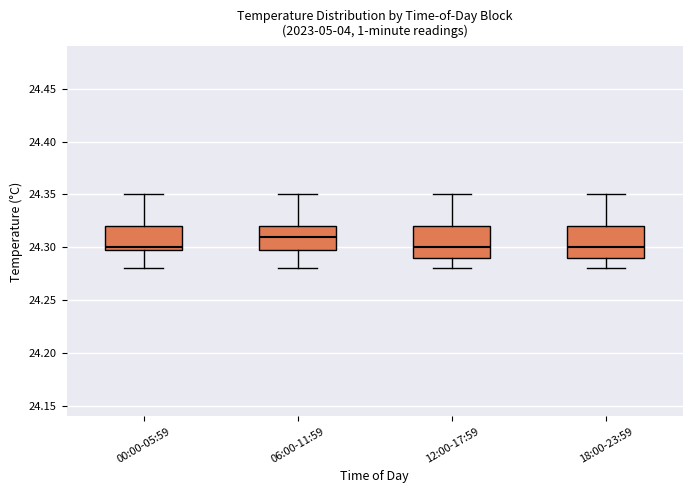

Where is the upper edge of the box for 12:00-17:59 on the y-axis? The values are not printed on the chart, so give them approximately, as read against the axis.

24.32